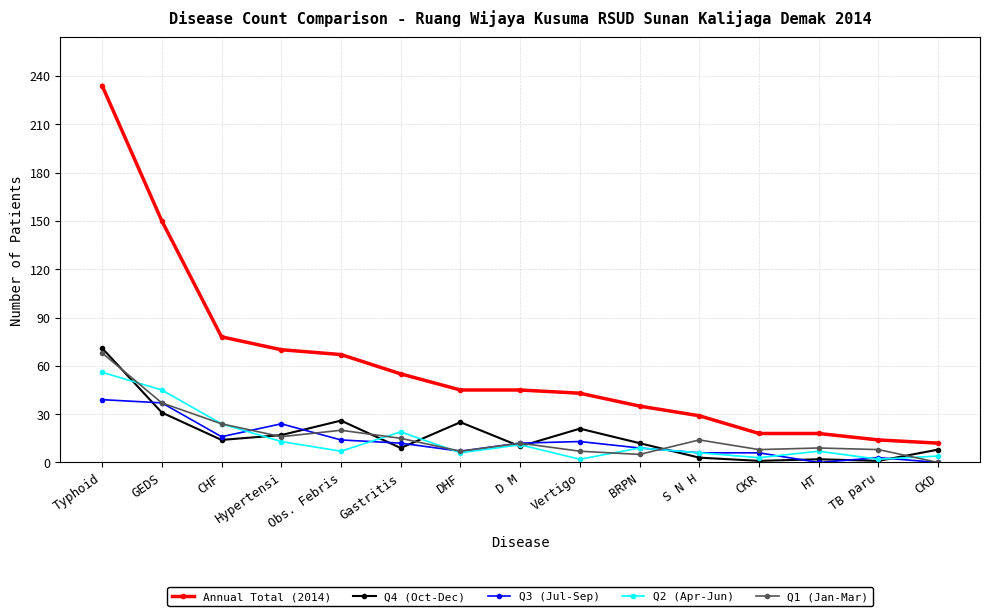

What is the greatest value displayed?

234